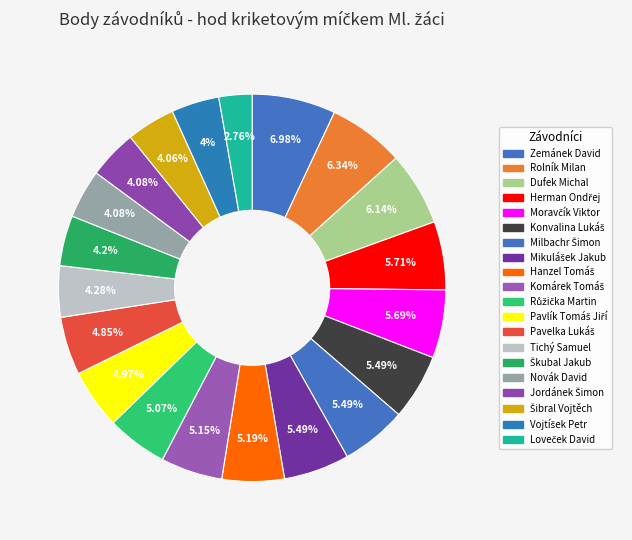

What percentage do Mikulášek Jakub and Rolník Milan together represent?

11.8%